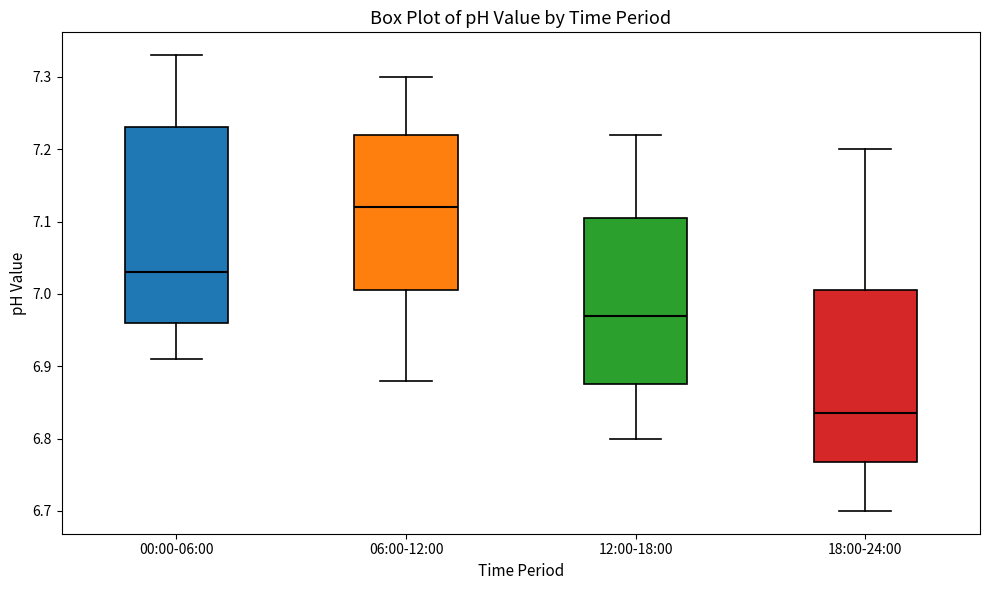

Reading left to right, read every box against the y-axis: the position of its median line, the range the box covers, and the ends of its whiskers. The values are not printed on the chart, so give them approximately, as read against the axis.

00:00-06:00: median 7.03, box 6.96 to 7.23, whiskers 6.91 to 7.33
06:00-12:00: median 7.12, box 7.01 to 7.22, whiskers 6.88 to 7.30
12:00-18:00: median 6.97, box 6.88 to 7.11, whiskers 6.80 to 7.22
18:00-24:00: median 6.84, box 6.77 to 7.01, whiskers 6.70 to 7.20